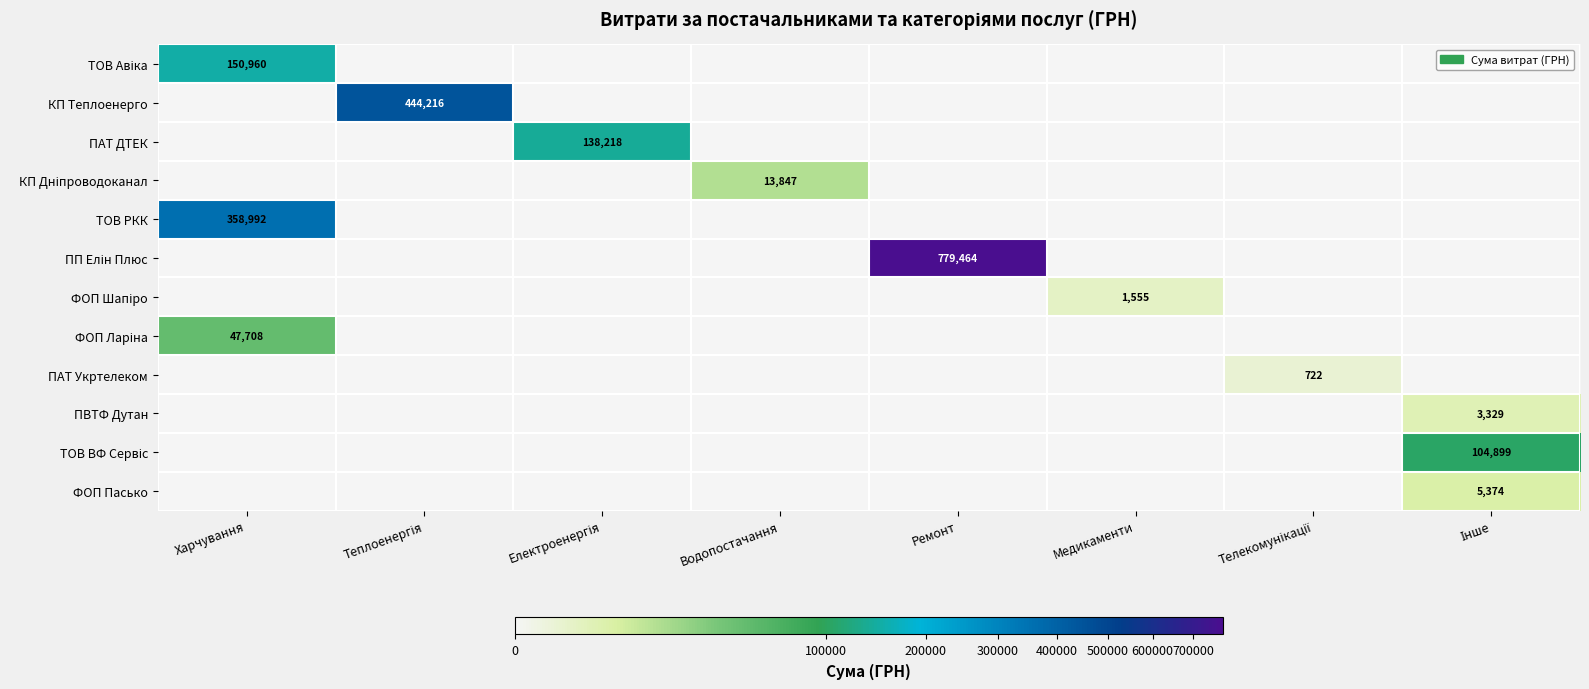

How many values in the ПАТ ДТЕК series exceed 0?

1